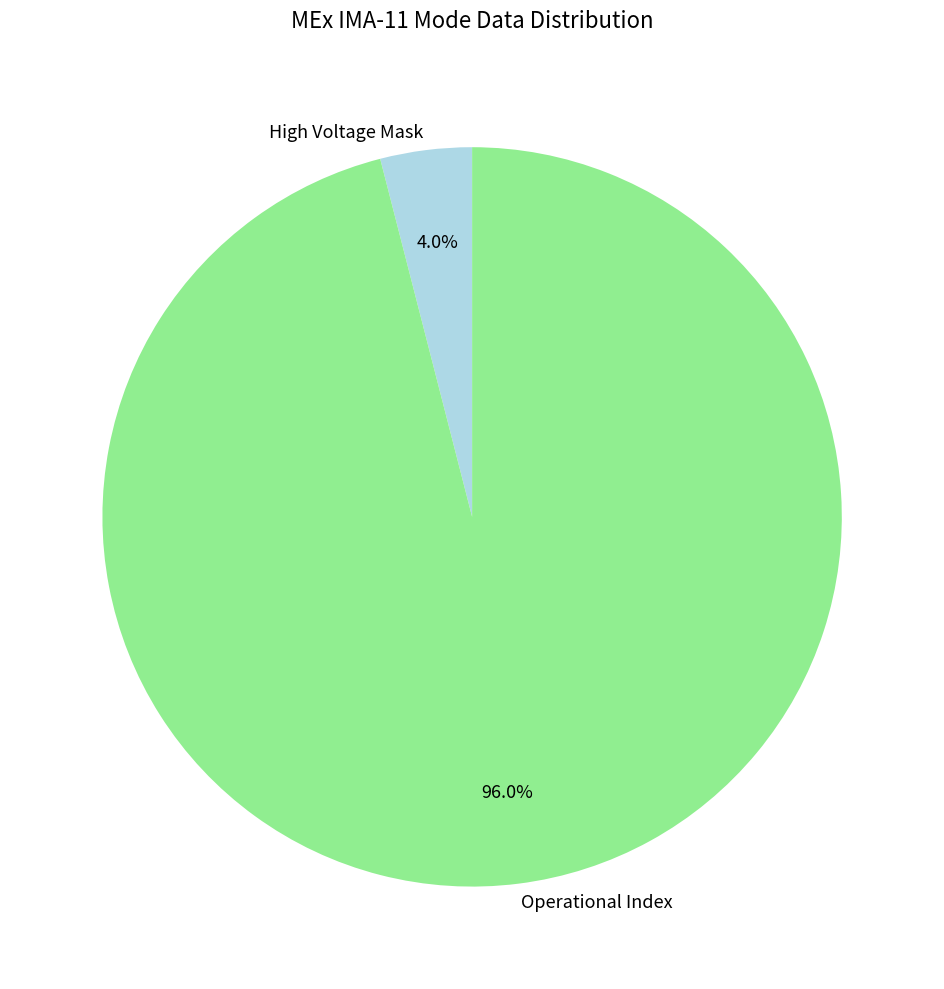

Rank the categories by value from lowest to highest.

High Voltage Mask, Operational Index